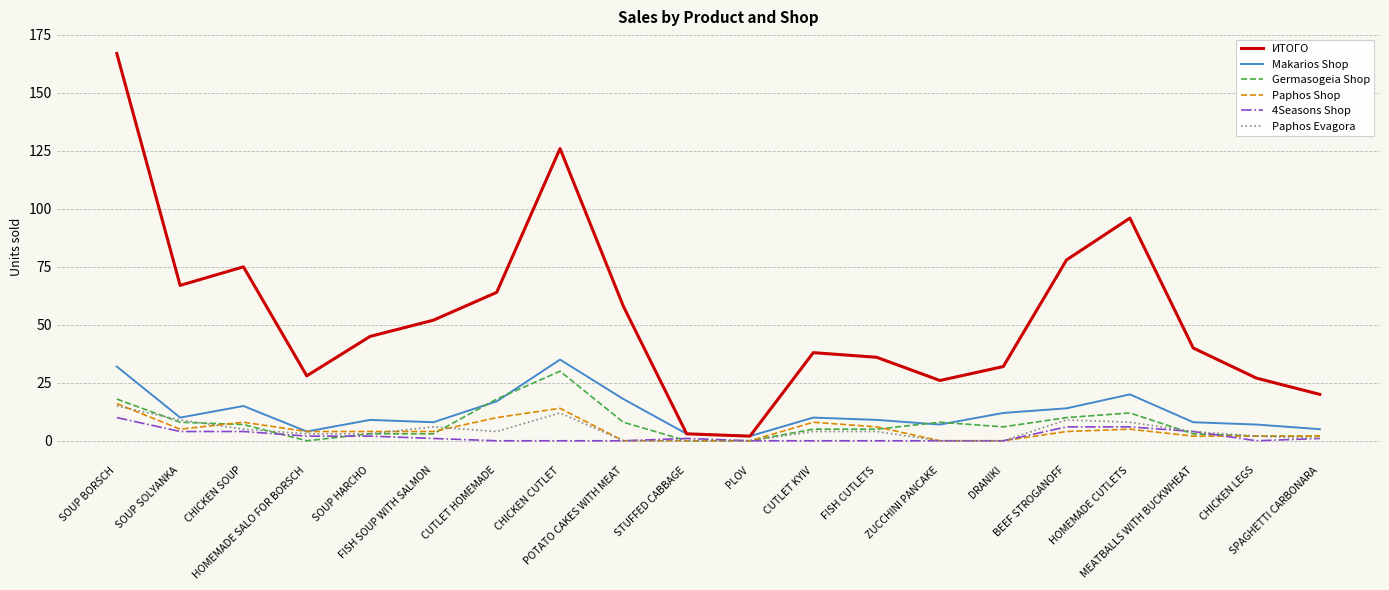

What is the maximum value shown in the chart?

167